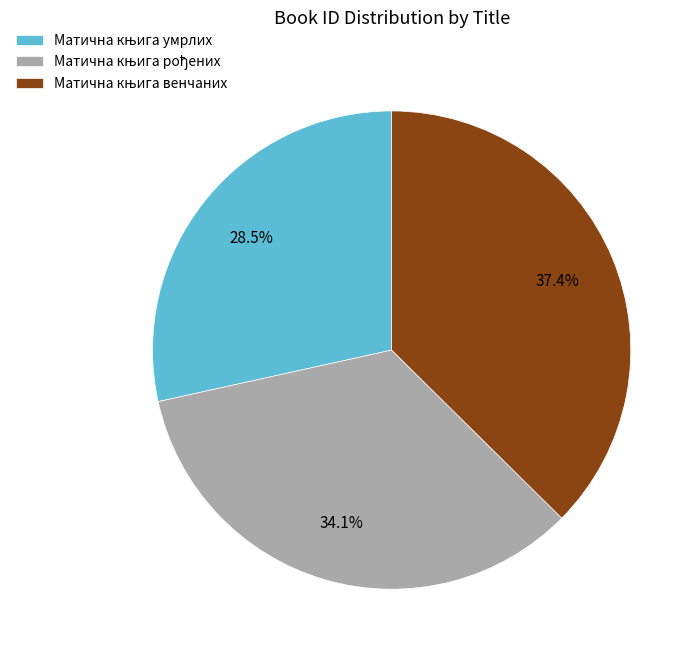

Is there any slice that represents more than half of the pie?

No